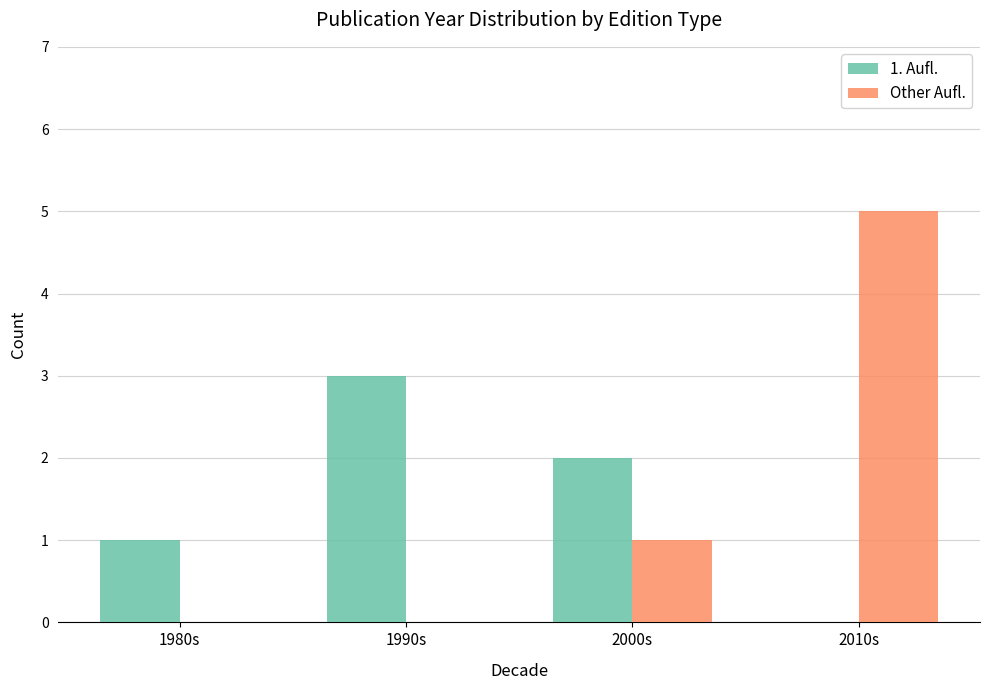

What is the average value of the 1. Aufl. series?

2